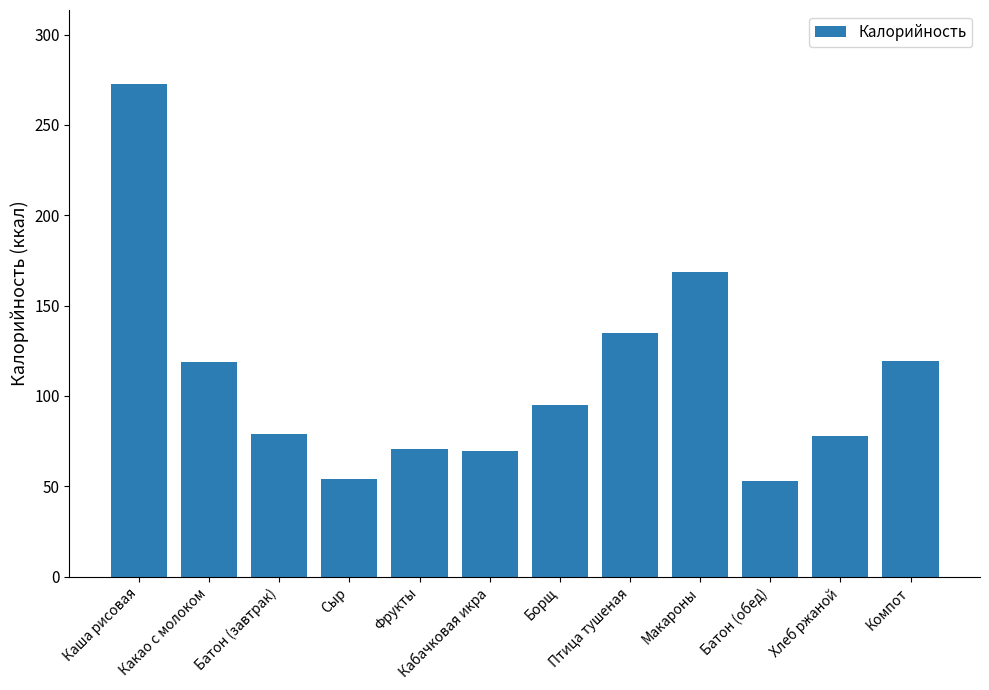

Where is the data nearest to the value 162?

Макароны